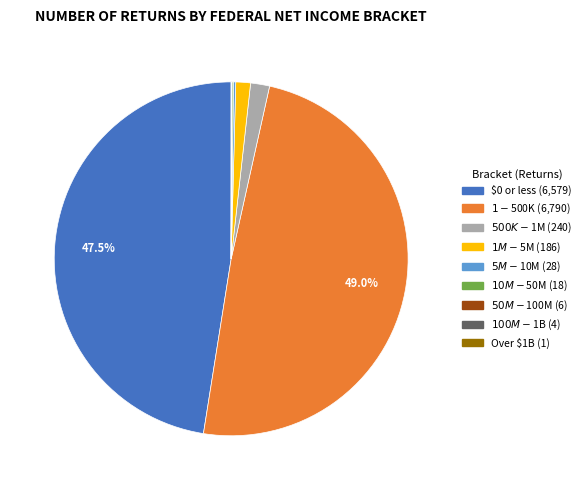

To the nearest percent, what is the average slice percentage?

11%